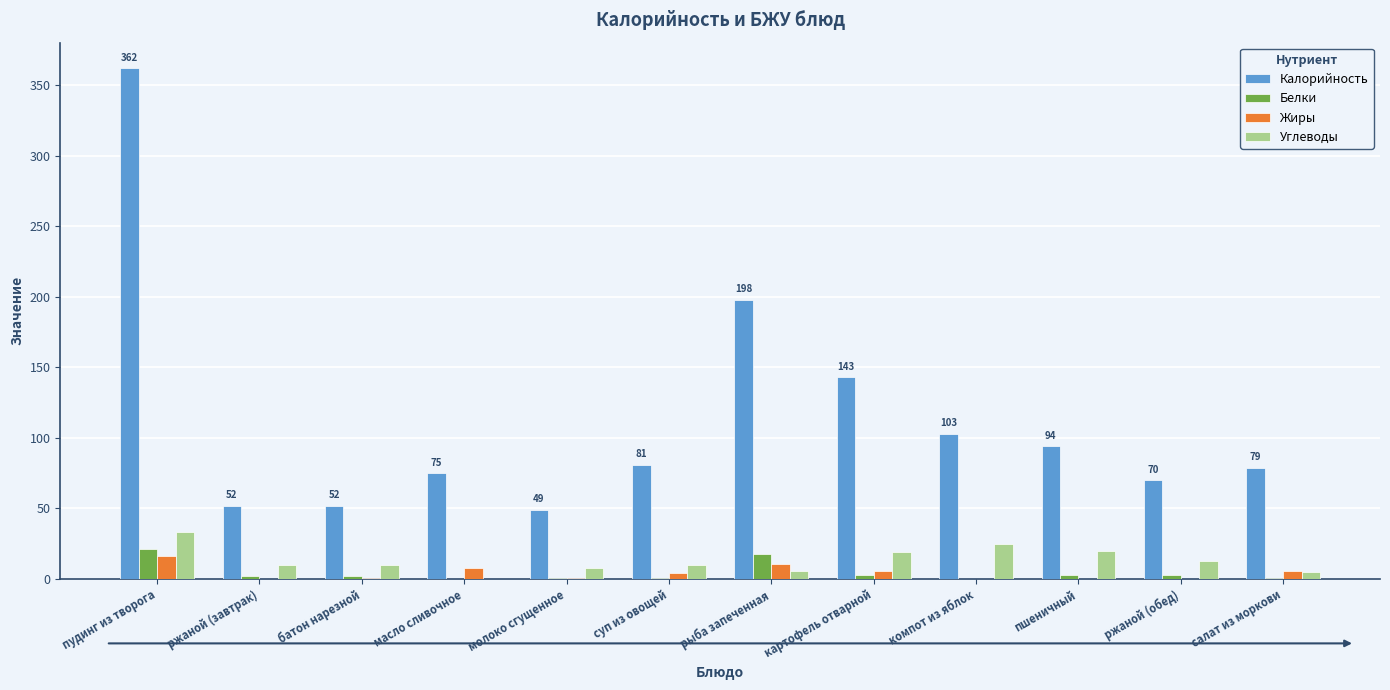

At which label does Калорийность reach its peak?

пудинг из творога